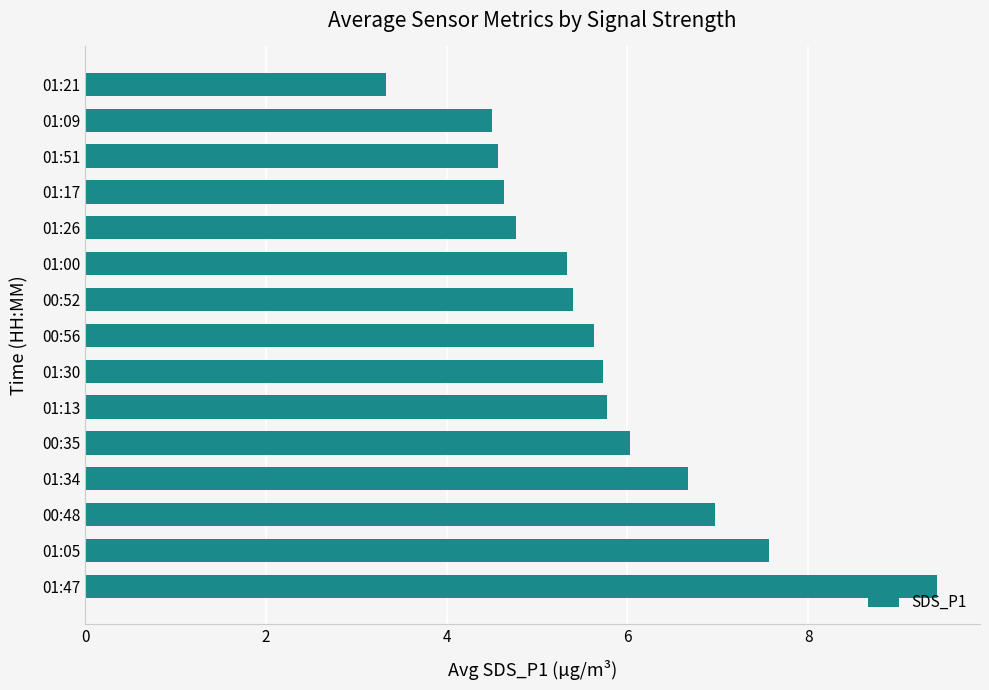

At which label is the value closest to 6?

00:35